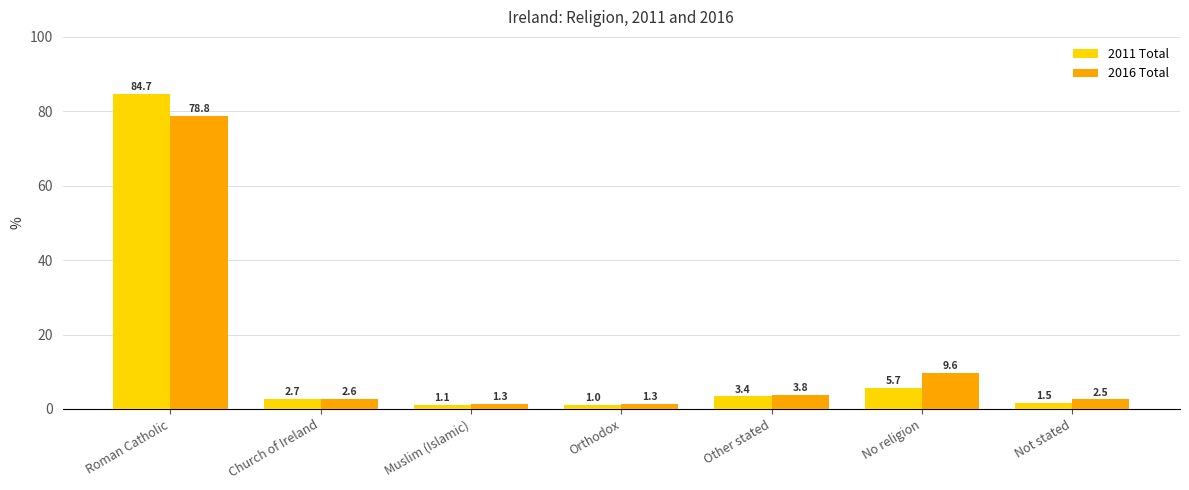

What is the label of the 4th bar from the right?

Orthodox